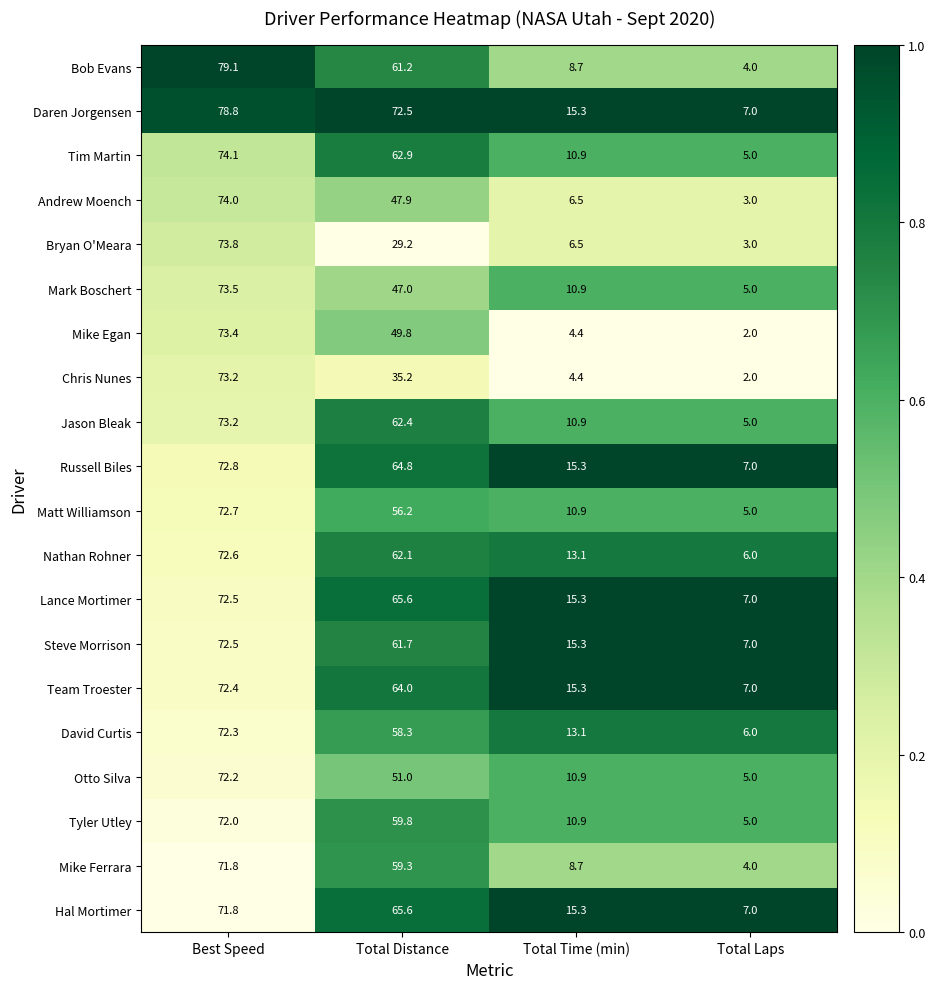

At which category is the sum across all series the highest?

Best Speed